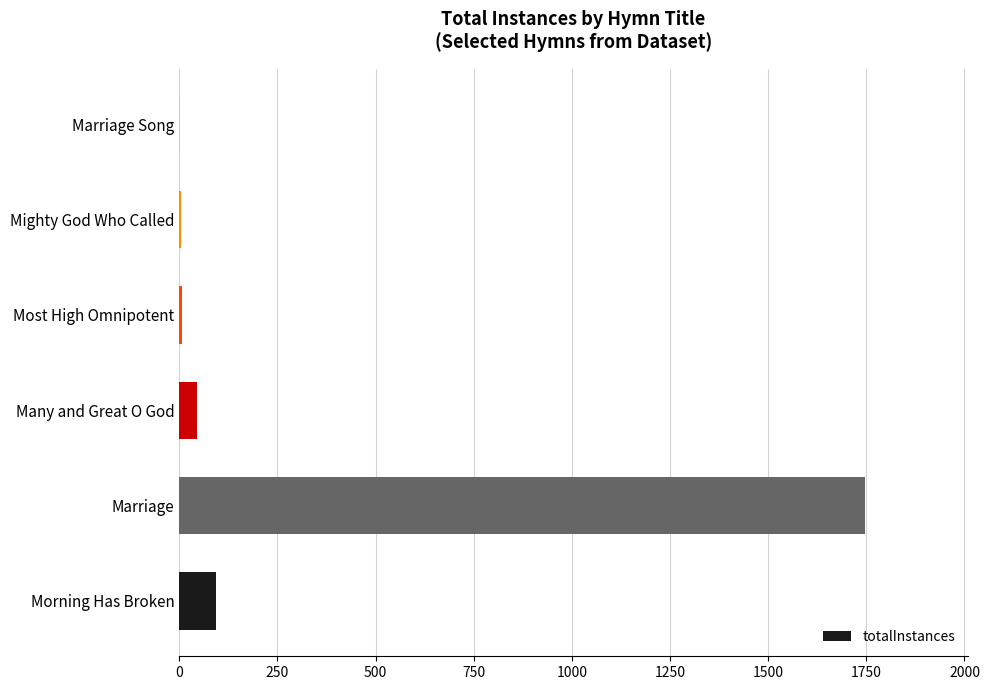

At which label is the value closest to 873?

Morning Has Broken